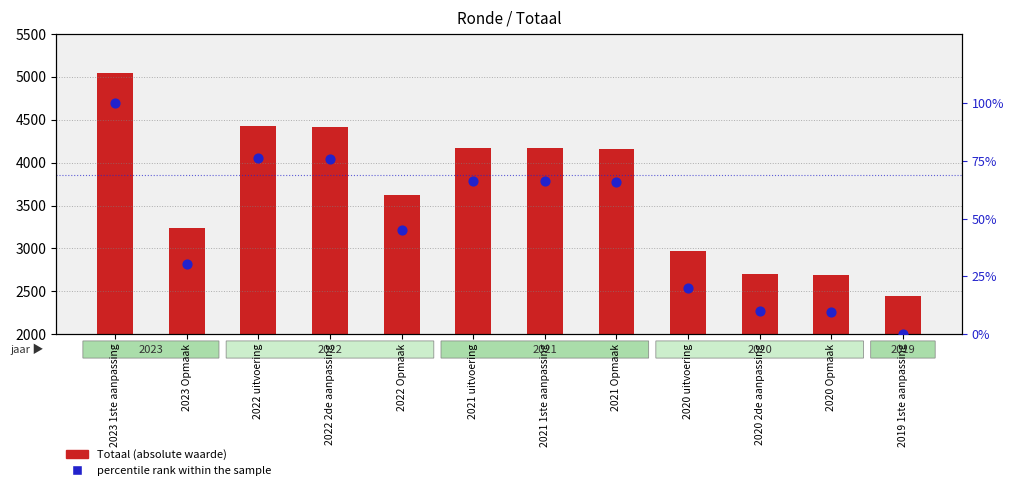

Which series reaches the minimum Y coordinate?

percentile rank within the sample